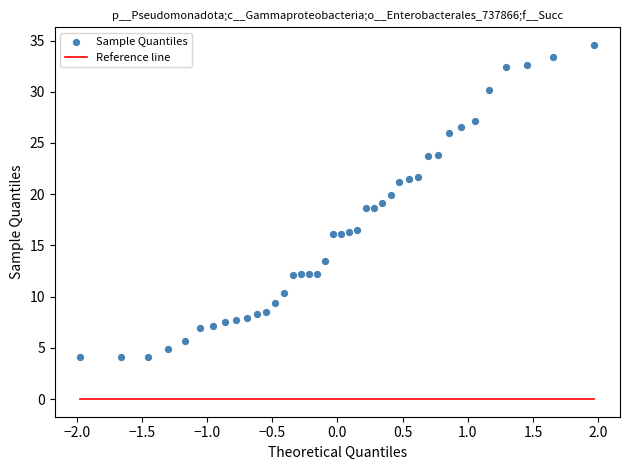

What is the range of X values (max minus min)?

3.9